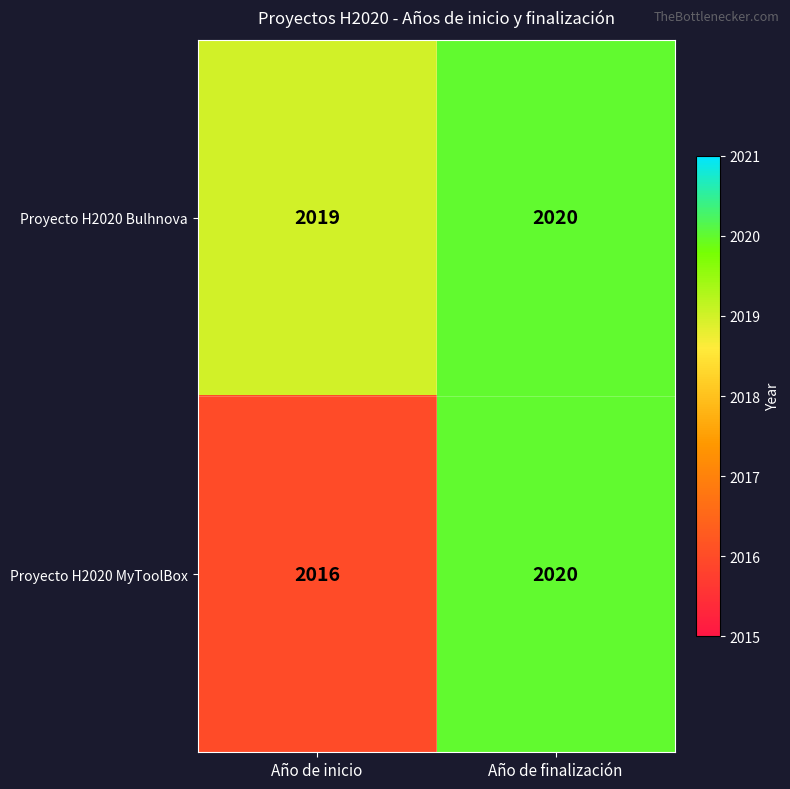

What is the sum of all Proyecto H2020 MyToolBox values?

4036